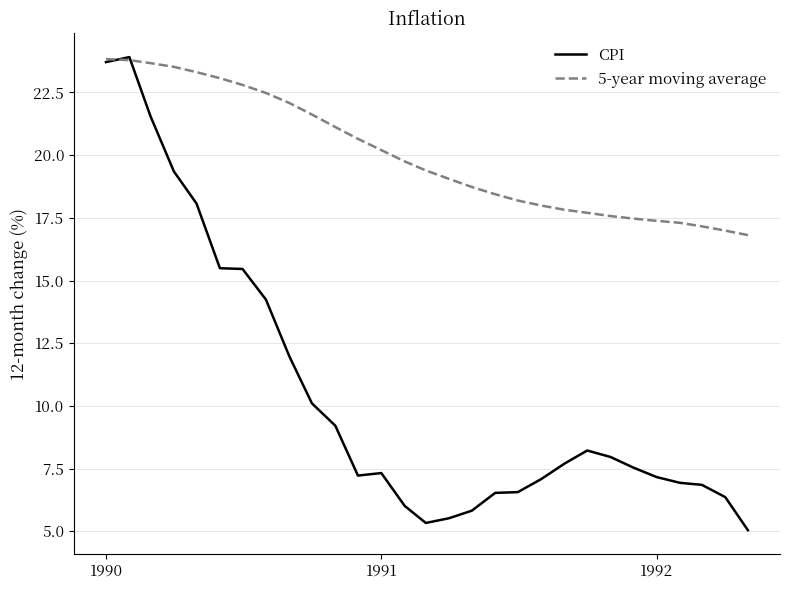

Which series has the largest total across all categories?

5-year moving average